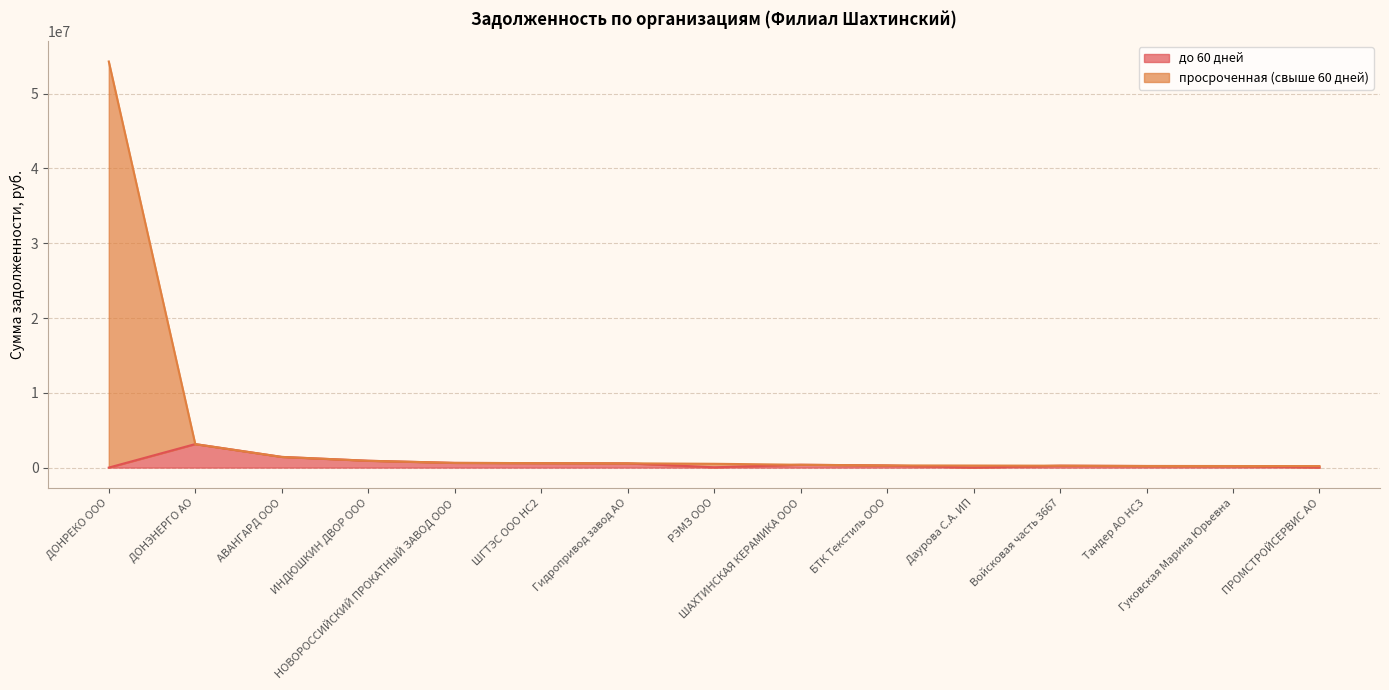

Reading left to right, list all the values displayed in this chart.

до 60 дней: 0.0	3141760.5	1429074.0	914099.9	629082.5	596347.9	571734.1	40480.0	379112.3	289548.0	0.0	254851.6	213099.9	208842.0	0.0
просроченная (свыше 60 дней): 54307882.1	3141760.5	1429074.0	914099.9	629082.5	596347.9	571734.1	510830.7	379112.3	289548.0	275177.3	254851.6	213099.9	208842.0	203517.3